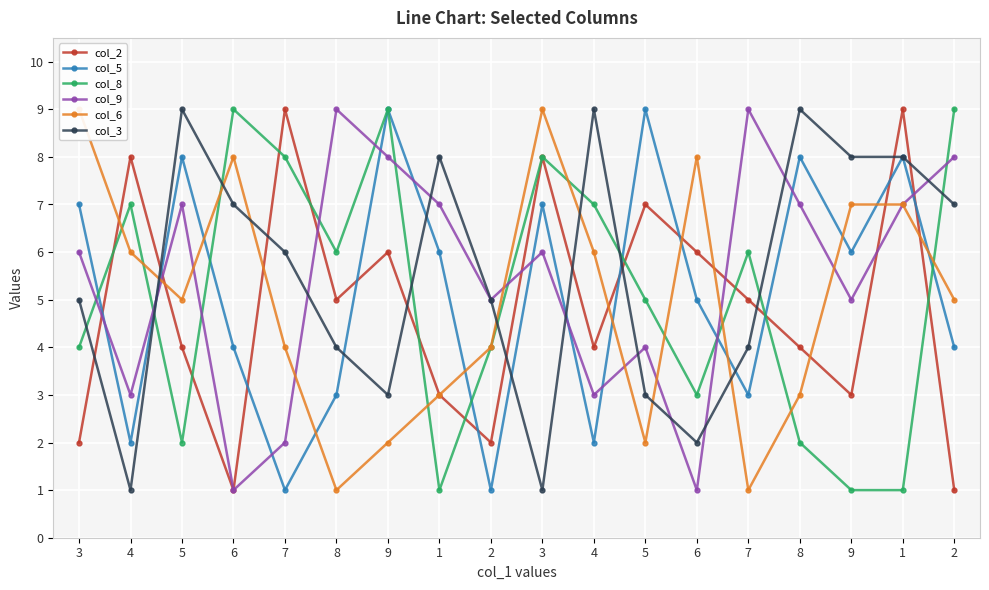

What is the difference between the maximum and minimum values in the col_2 series?

8